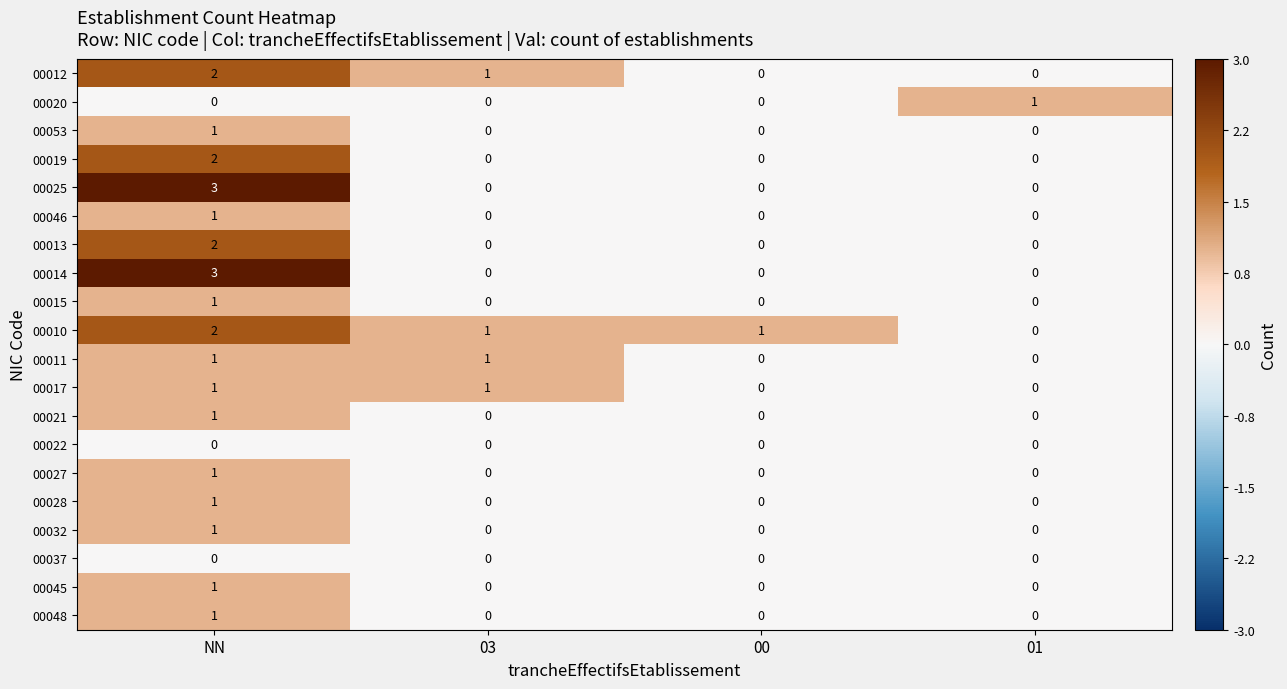

How many series are shown in this chart?

20